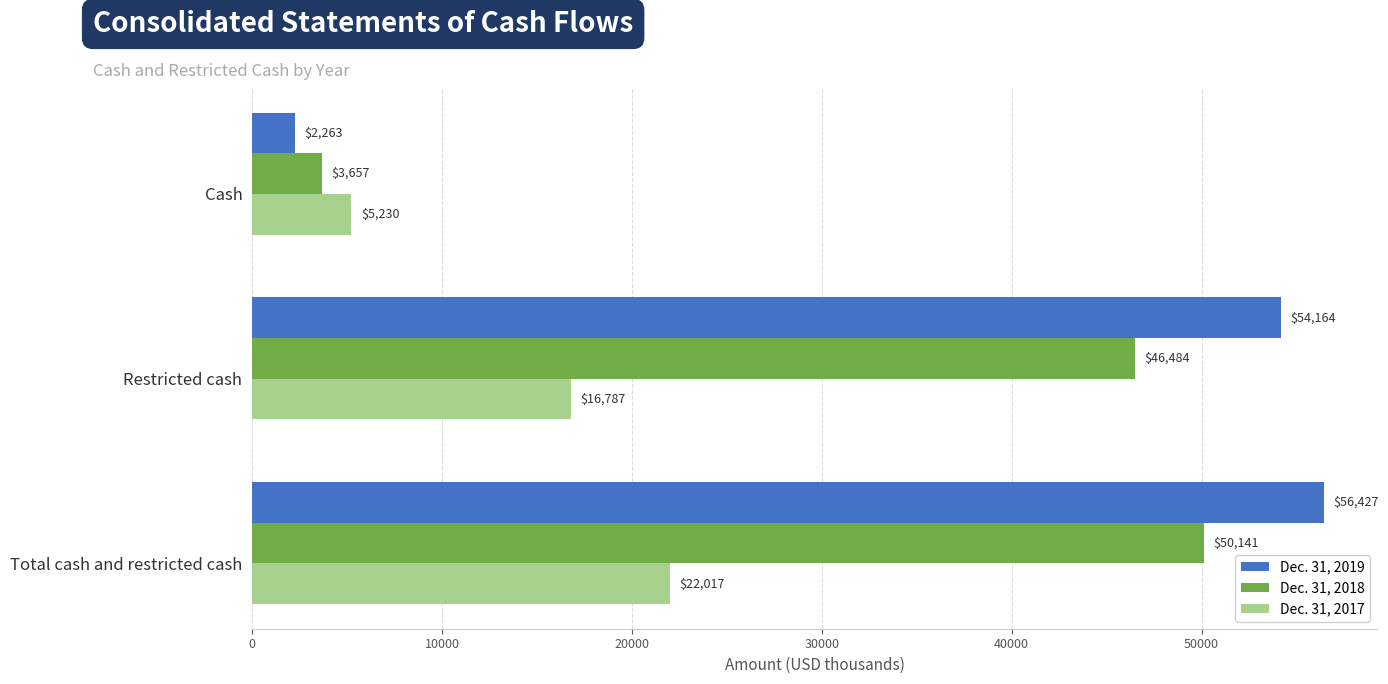

The value of Dec. 31, 2019 at Cash is 2263. True or false?

True